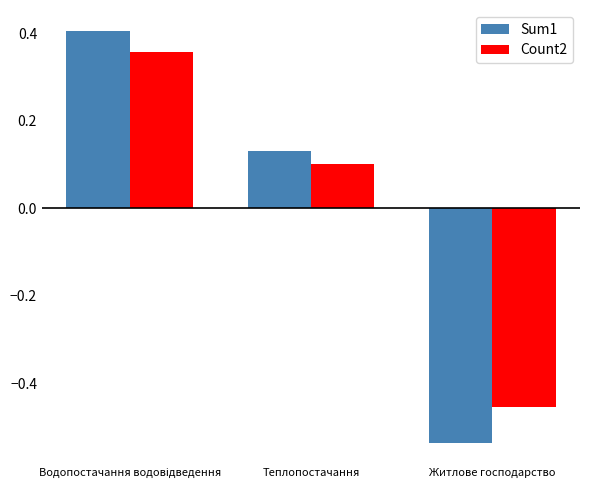

Rank the series at Житлове господарство from lowest to highest value.

Sum1, Count2